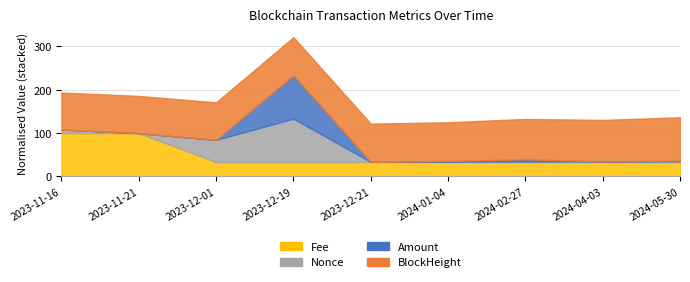

Where do Nonce and Amount first cross each other?

2023-12-01 and 2023-12-19